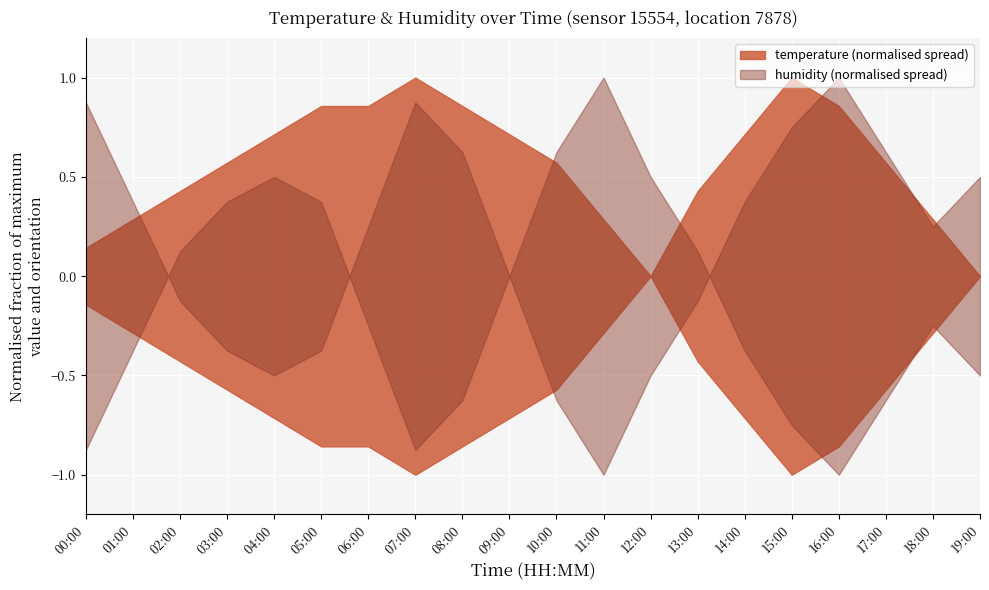

What is the difference between the highest and lowest values at 16:00?

63.9